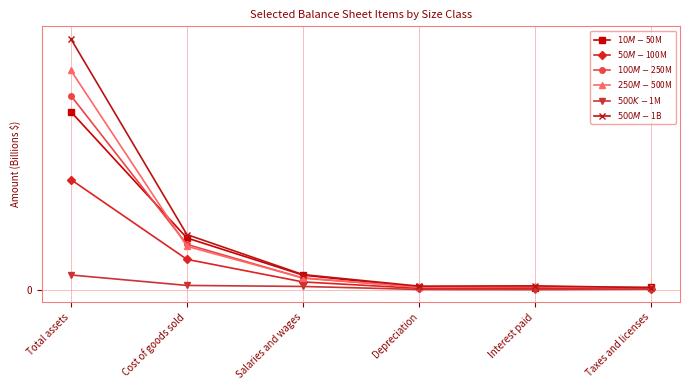

What is the maximum value for $10M-$50M?

1.7